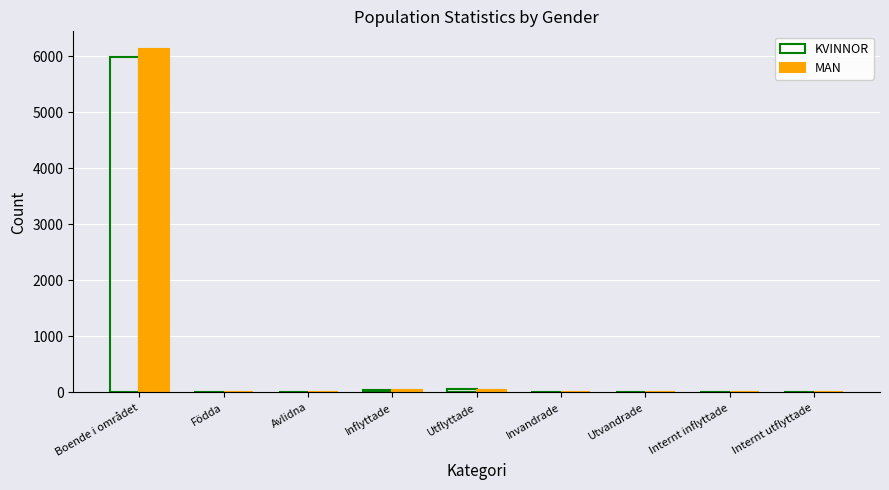

How many distinct data groups are displayed?

2